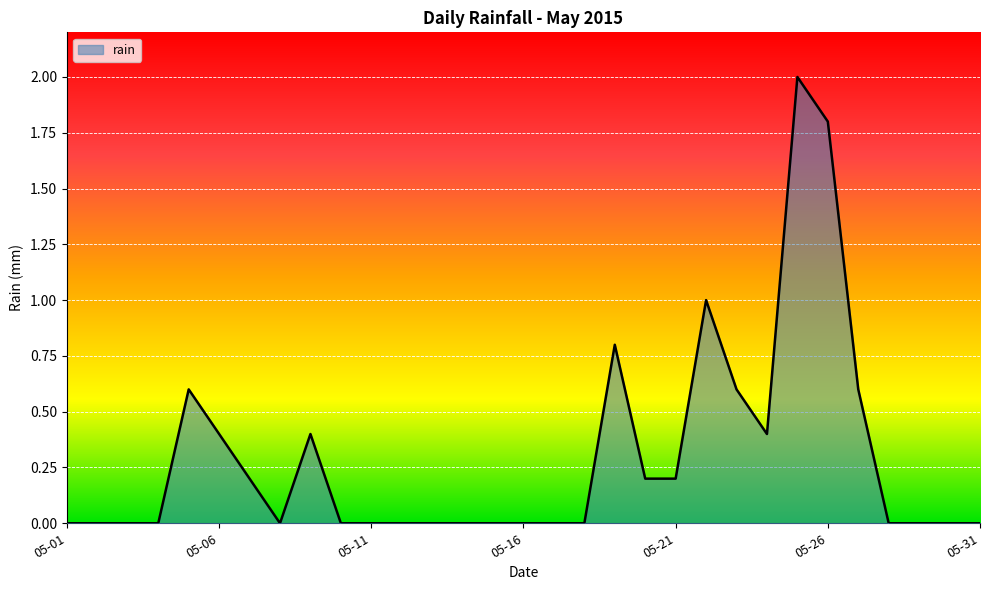

What is the difference between the maximum and minimum values?

2.0